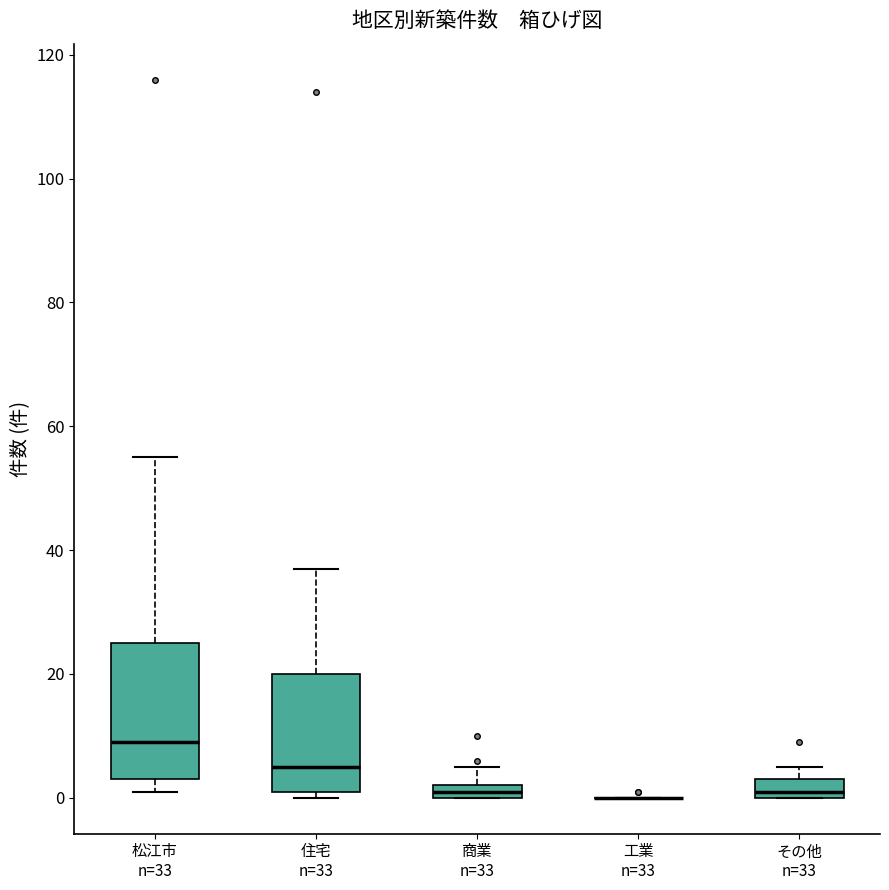

Where is the lower edge of the box for その他 n=33 on the y-axis? The values are not printed on the chart, so give them approximately, as read against the axis.

0